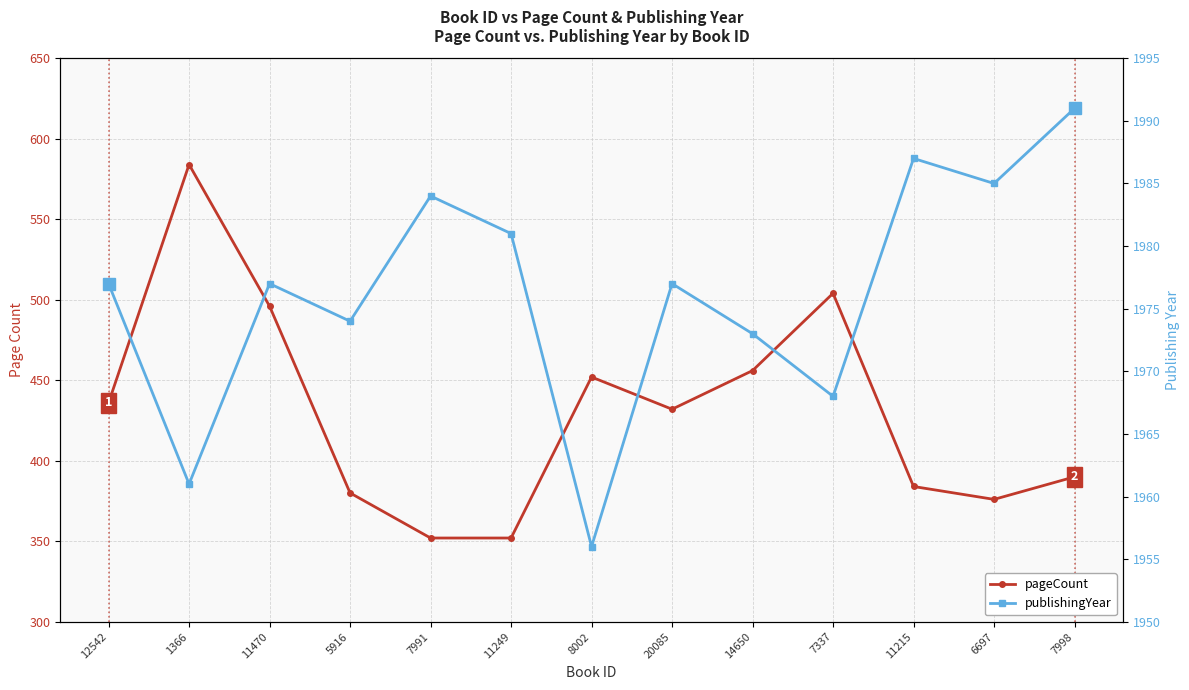

How many interior local peaks does the publishingYear series have?

4